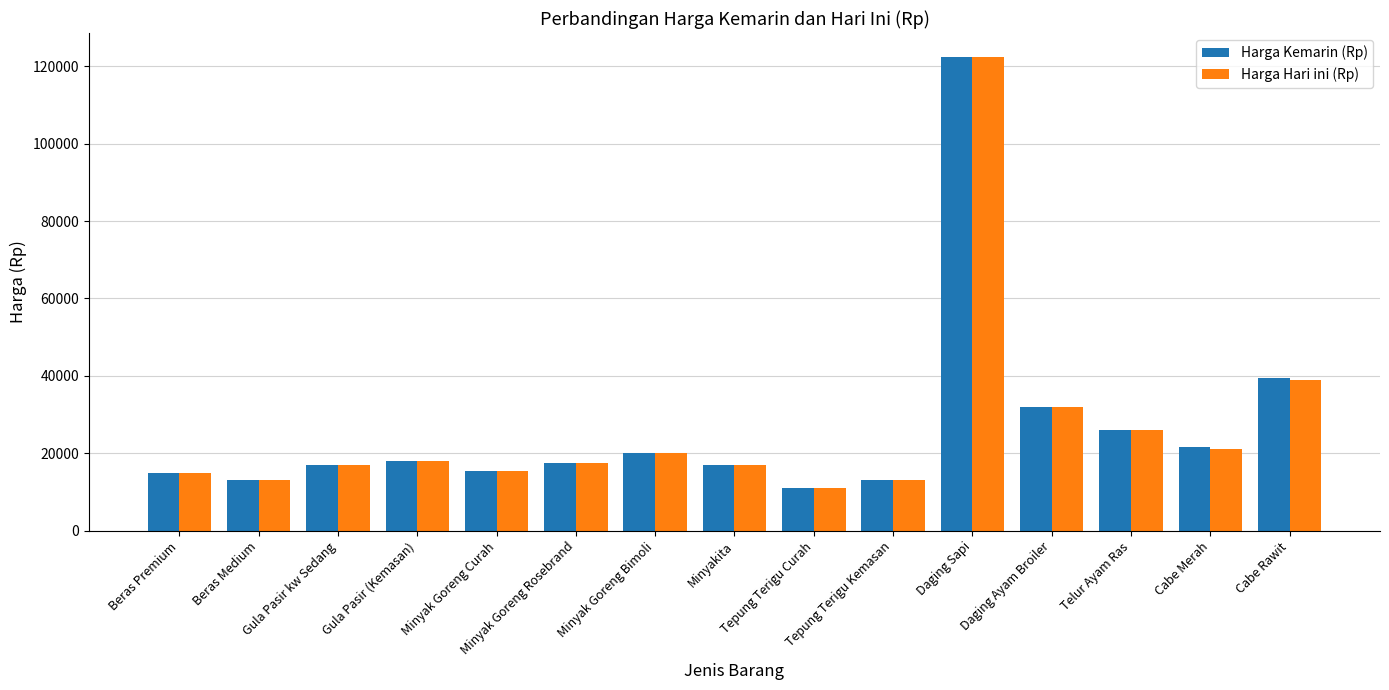

Where is Harga Hari ini (Rp) nearest to the value 66750?

Cabe Rawit